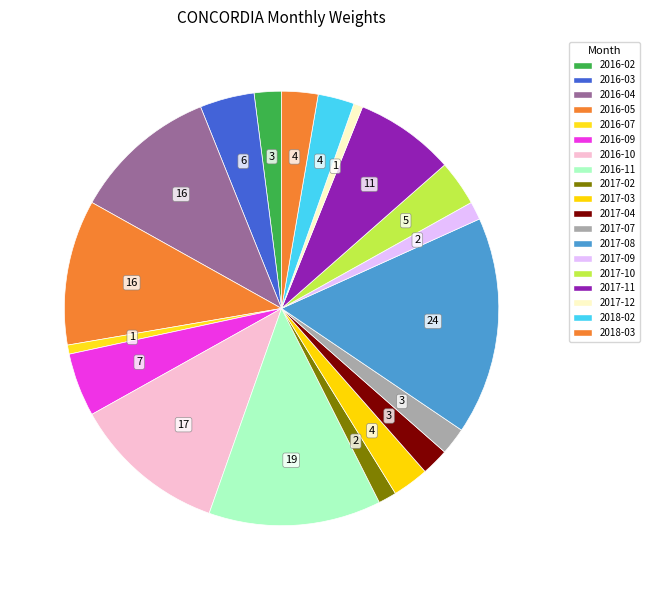

How many slices are in this pie chart?

19